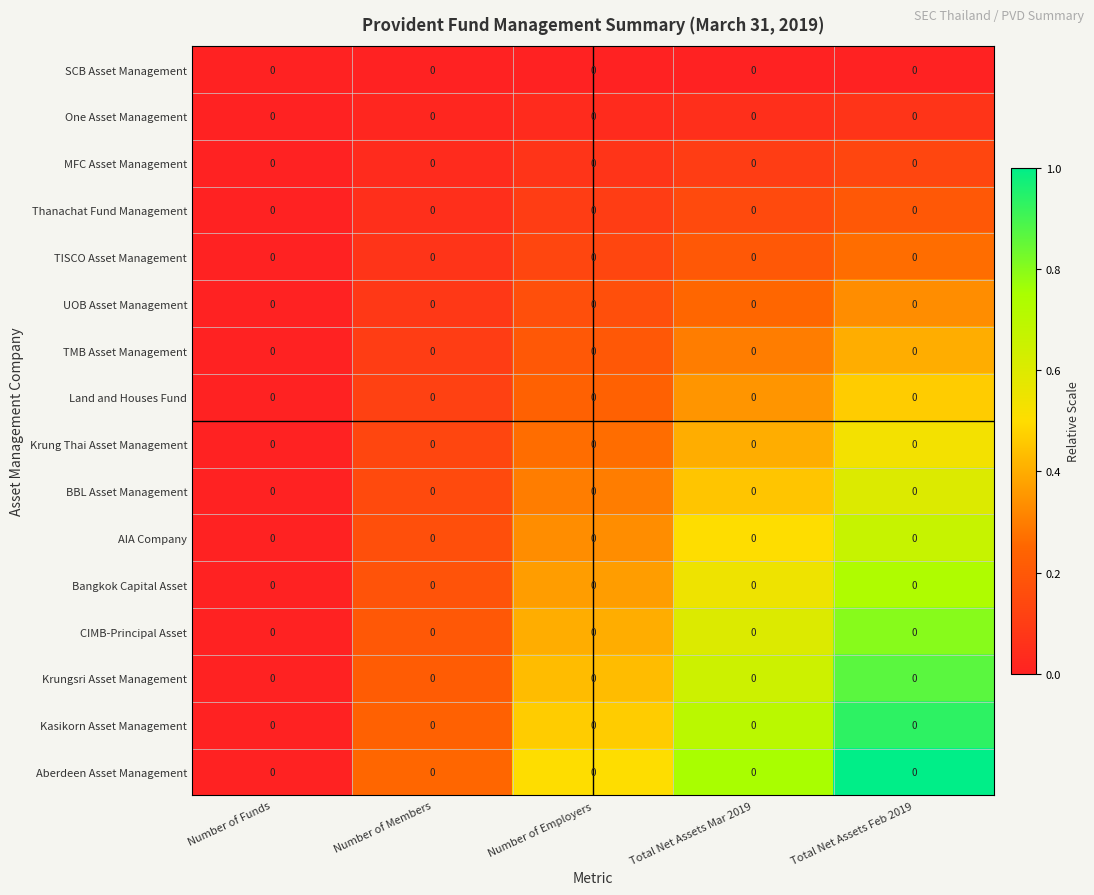

Reading left to right, transcribe all the data shown in this chart.

SCB Asset Management: Number of Funds=0.0	Number of Members=0.0	Number of Employers=0.0	Total Net Assets Mar 2019=0.0	Total Net Assets Feb 2019=0.0
One Asset Management: Number of Funds=0.0	Number of Members=0.0	Number of Employers=0.0	Total Net Assets Mar 2019=0.0	Total Net Assets Feb 2019=0.0
MFC Asset Management: Number of Funds=0.0	Number of Members=0.0	Number of Employers=0.0	Total Net Assets Mar 2019=0.0	Total Net Assets Feb 2019=0.0
Thanachat Fund Management: Number of Funds=0.0	Number of Members=0.0	Number of Employers=0.0	Total Net Assets Mar 2019=0.0	Total Net Assets Feb 2019=0.0
TISCO Asset Management: Number of Funds=0.0	Number of Members=0.0	Number of Employers=0.0	Total Net Assets Mar 2019=0.0	Total Net Assets Feb 2019=0.0
UOB Asset Management: Number of Funds=0.0	Number of Members=0.0	Number of Employers=0.0	Total Net Assets Mar 2019=0.0	Total Net Assets Feb 2019=0.0
TMB Asset Management: Number of Funds=0.0	Number of Members=0.0	Number of Employers=0.0	Total Net Assets Mar 2019=0.0	Total Net Assets Feb 2019=0.0
Land and Houses Fund: Number of Funds=0.0	Number of Members=0.0	Number of Employers=0.0	Total Net Assets Mar 2019=0.0	Total Net Assets Feb 2019=0.0
Krung Thai Asset Management: Number of Funds=0.0	Number of Members=0.0	Number of Employers=0.0	Total Net Assets Mar 2019=0.0	Total Net Assets Feb 2019=0.0
BBL Asset Management: Number of Funds=0.0	Number of Members=0.0	Number of Employers=0.0	Total Net Assets Mar 2019=0.0	Total Net Assets Feb 2019=0.0
AIA Company: Number of Funds=0.0	Number of Members=0.0	Number of Employers=0.0	Total Net Assets Mar 2019=0.0	Total Net Assets Feb 2019=0.0
Bangkok Capital Asset: Number of Funds=0.0	Number of Members=0.0	Number of Employers=0.0	Total Net Assets Mar 2019=0.0	Total Net Assets Feb 2019=0.0
CIMB-Principal Asset: Number of Funds=0.0	Number of Members=0.0	Number of Employers=0.0	Total Net Assets Mar 2019=0.0	Total Net Assets Feb 2019=0.0
Krungsri Asset Management: Number of Funds=0.0	Number of Members=0.0	Number of Employers=0.0	Total Net Assets Mar 2019=0.0	Total Net Assets Feb 2019=0.0
Kasikorn Asset Management: Number of Funds=0.0	Number of Members=0.0	Number of Employers=0.0	Total Net Assets Mar 2019=0.0	Total Net Assets Feb 2019=0.0
Aberdeen Asset Management: Number of Funds=0.0	Number of Members=0.0	Number of Employers=0.0	Total Net Assets Mar 2019=0.0	Total Net Assets Feb 2019=0.0